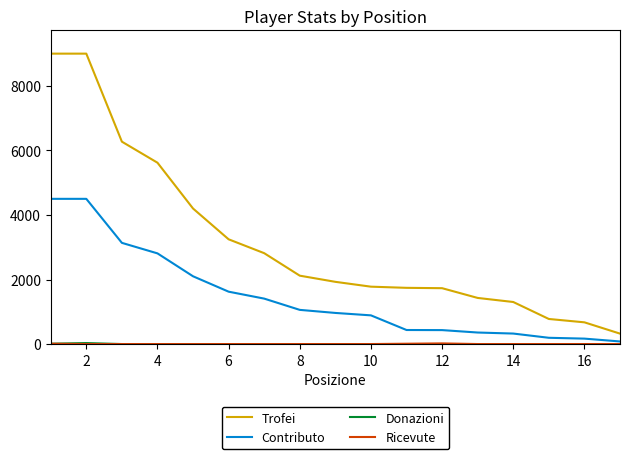

Which series has the largest total across all categories?

Trofei